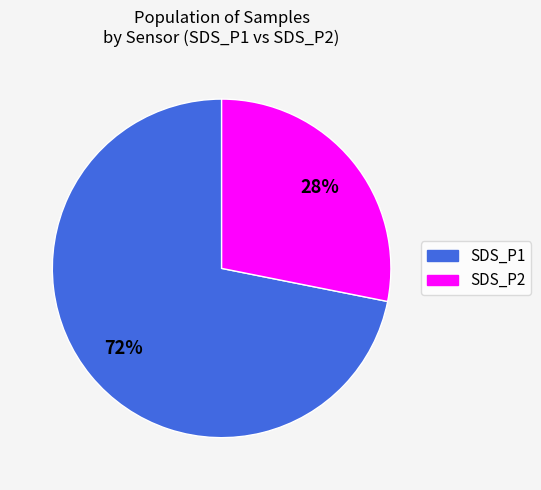

Is there any slice that represents more than half of the pie?

Yes